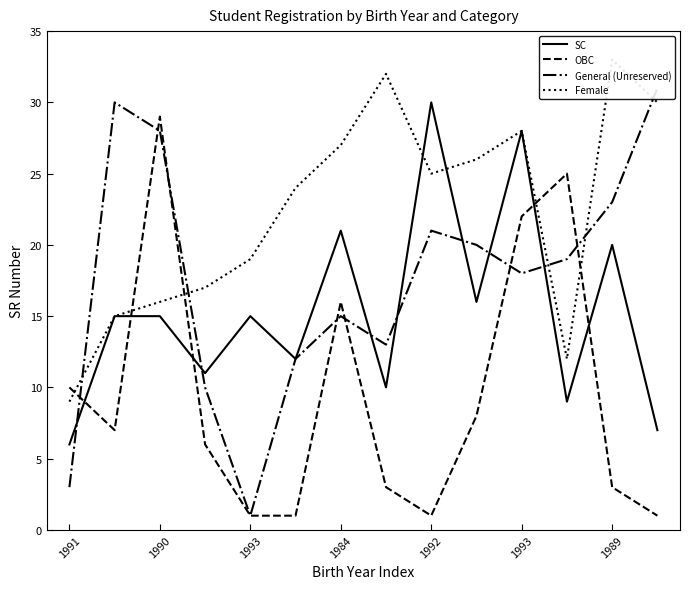

How many values in the SC series exceed 15?

5